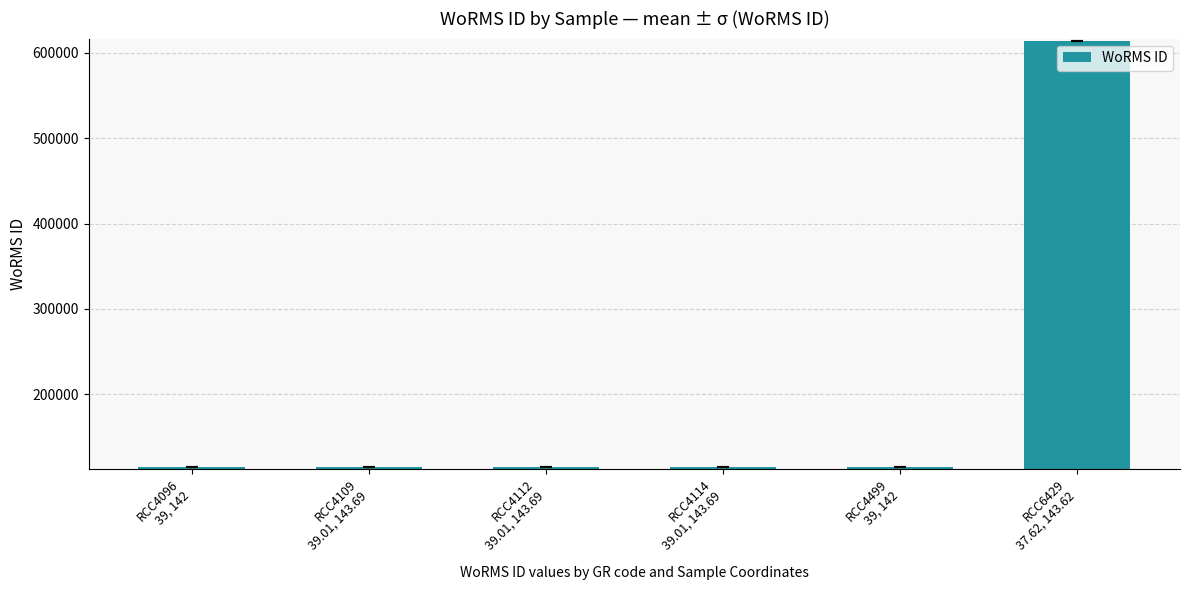

Which label corresponds to the largest value in the chart?

RCC6429
37.62, 143.62